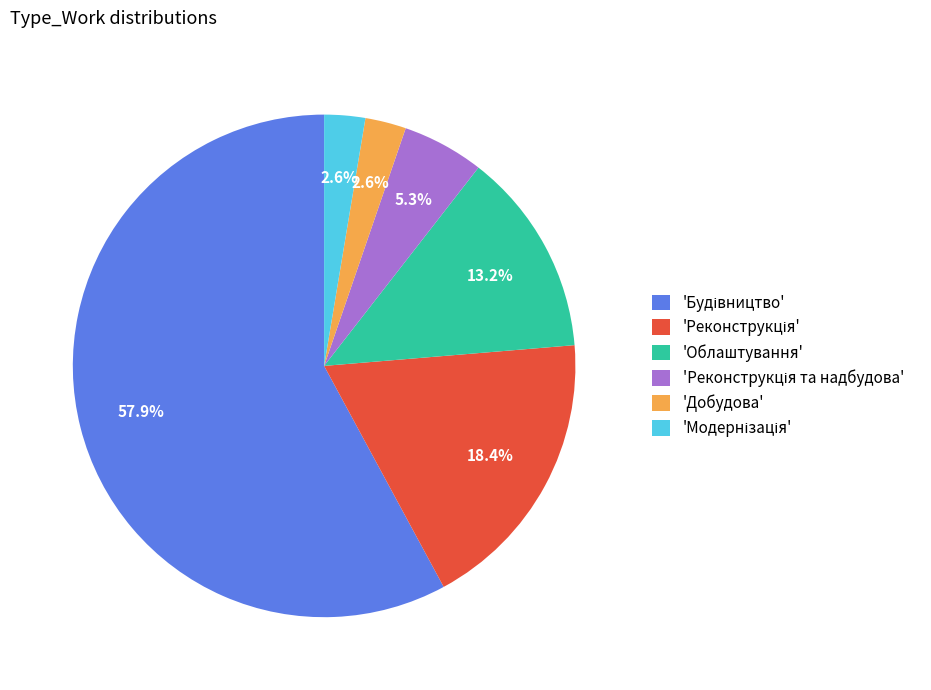

Does any single category account for the majority?

Yes